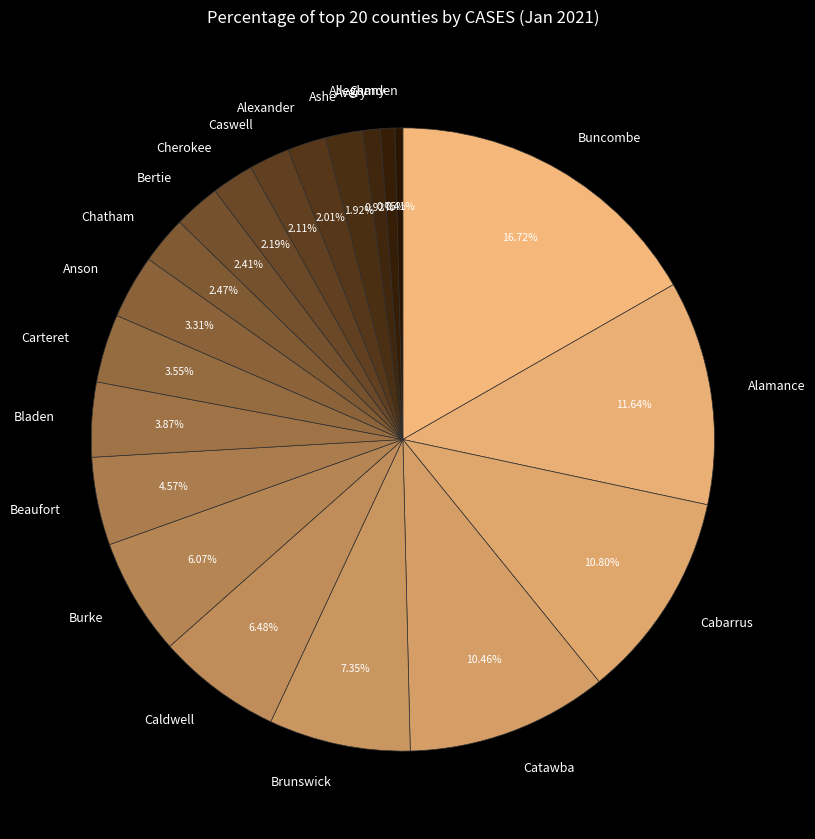

How many segments does this pie chart have?

20